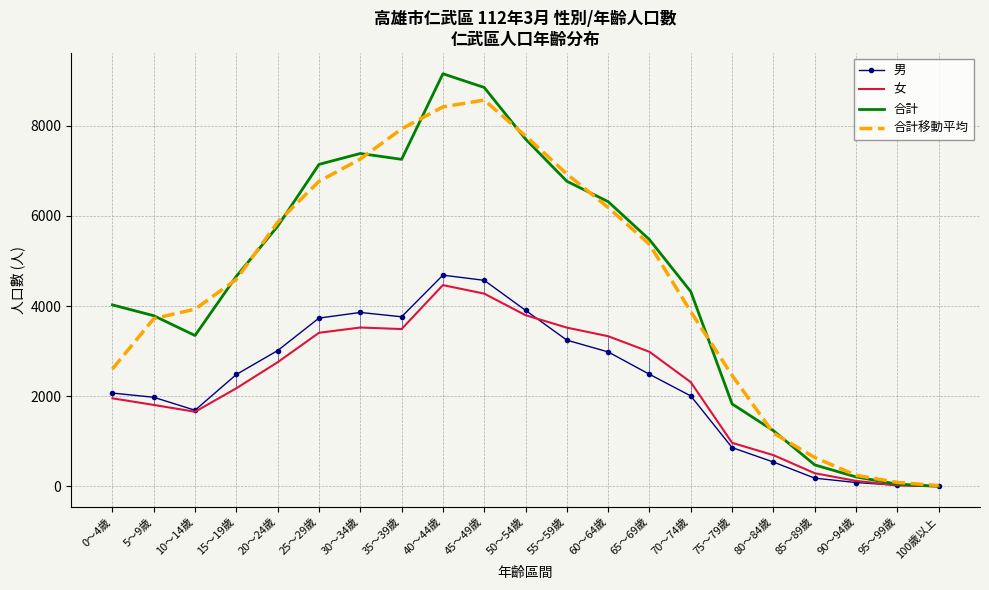

Which category has the highest value in the 男 series?

40～44歲